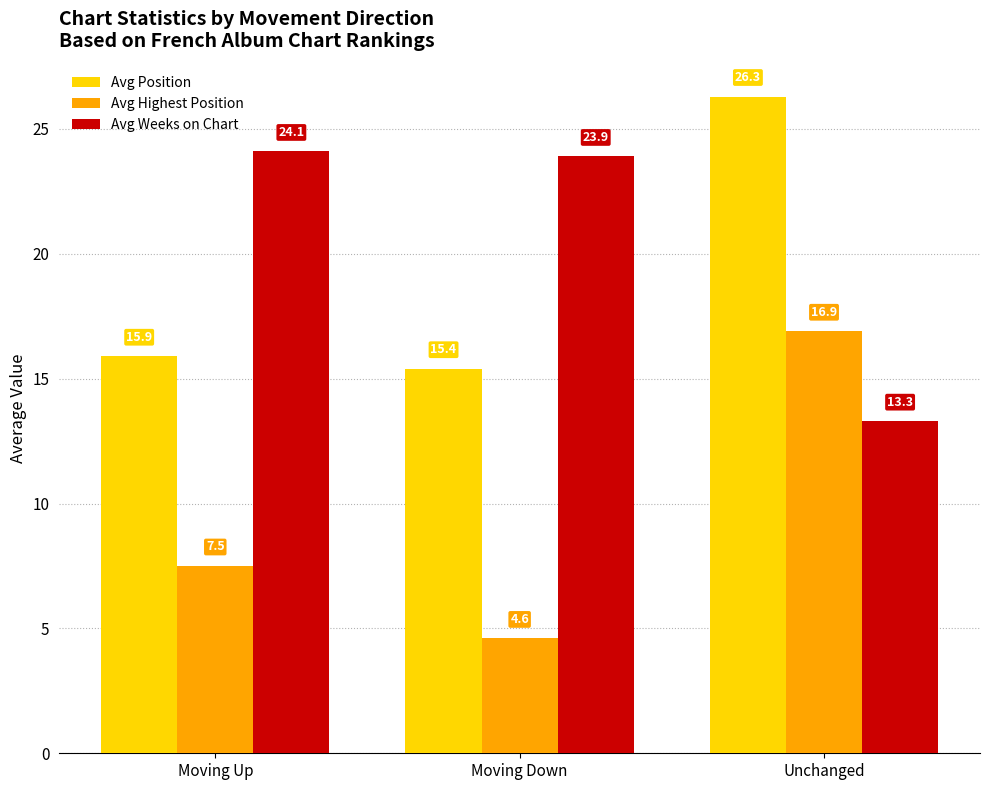

List the series in order of their peak value, lowest first.

Avg Highest Position, Avg Weeks on Chart, Avg Position